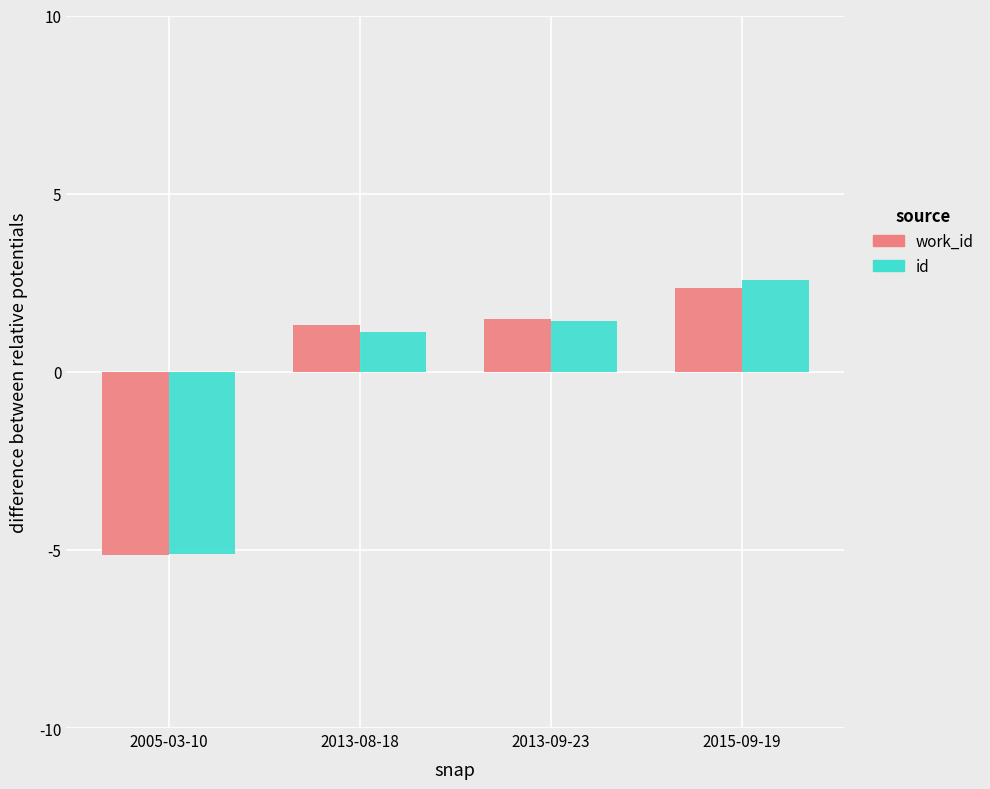

At how many categories does at least one series exceed 1?

3